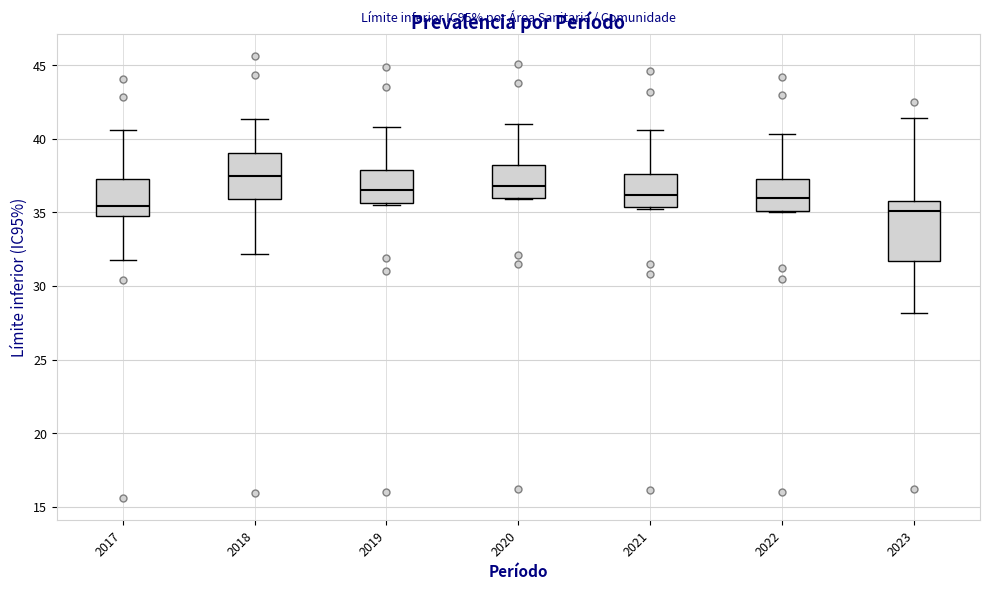

Which box has the highest median line?

2018